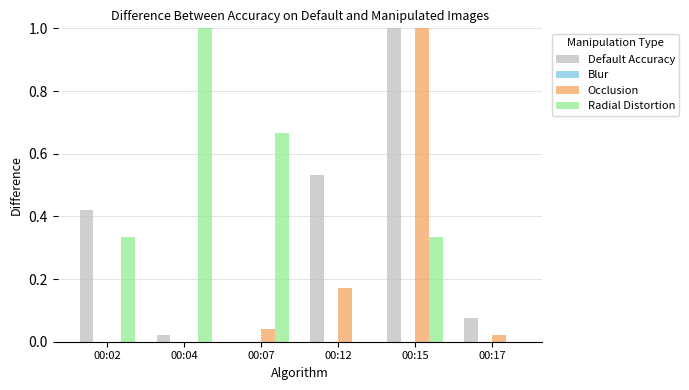

True or false: Default Accuracy has a value of 0.2 at 00:02.

False